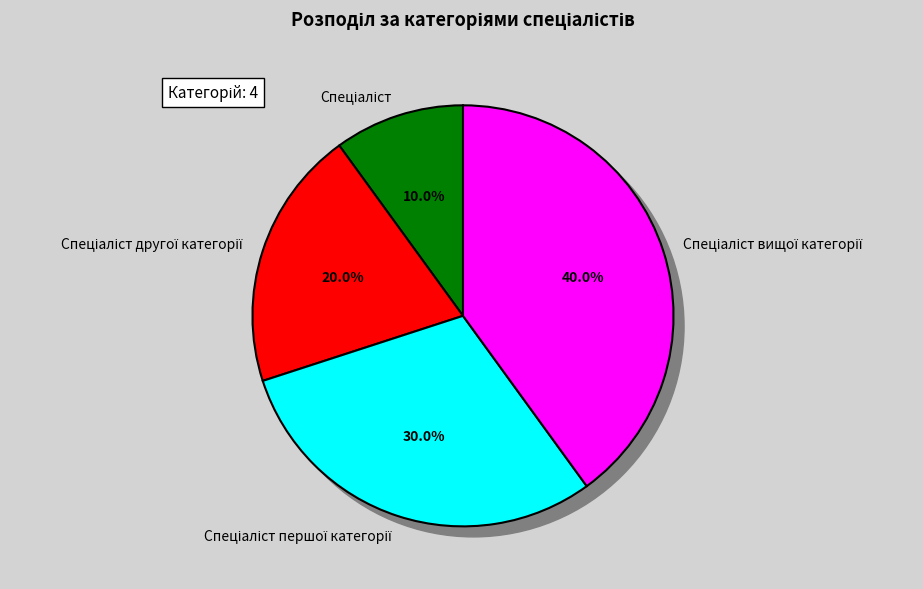

Which has a higher value, Спеціаліст вищої категорії or Спеціаліст?

Спеціаліст вищої категорії